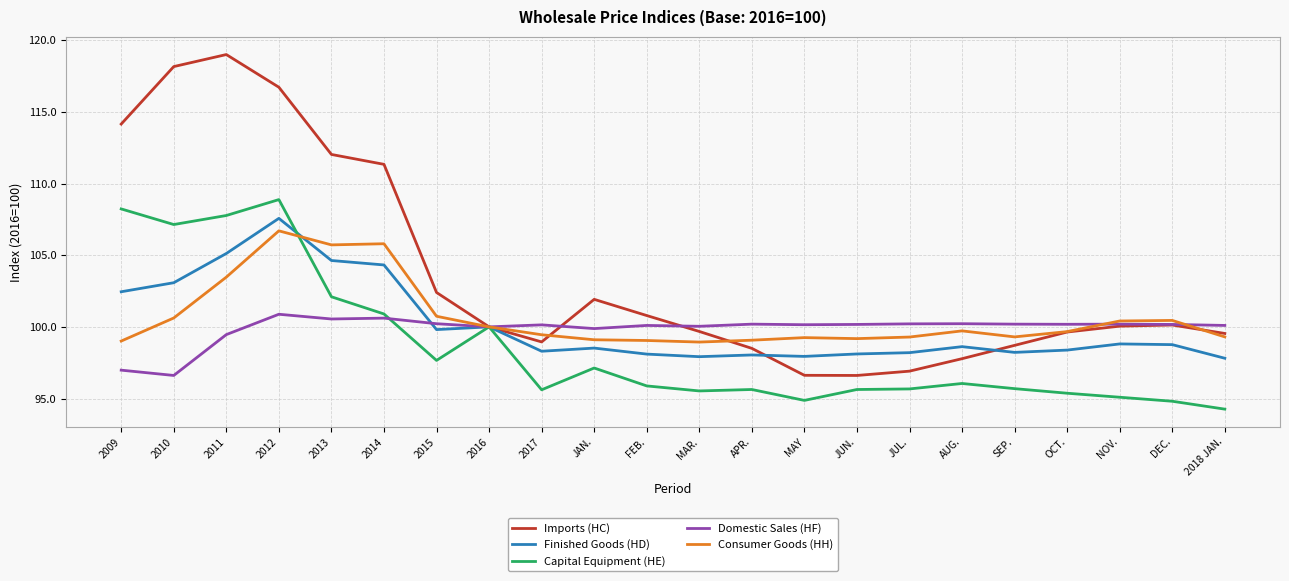

The Capital Equipment (HE) series shows 96.0 at AUG.. True or false?

True